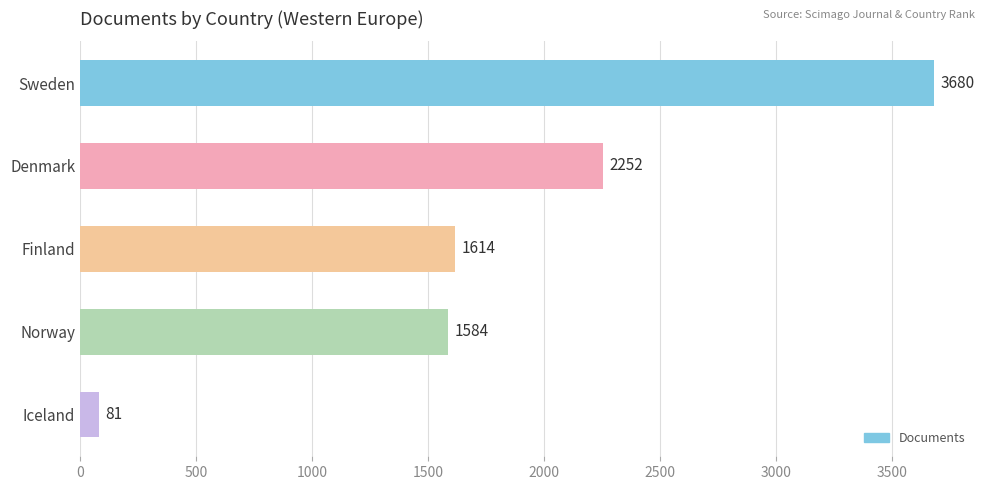

Reading top to bottom, list all the values displayed in this chart.

3680	2252	1614	1584	81